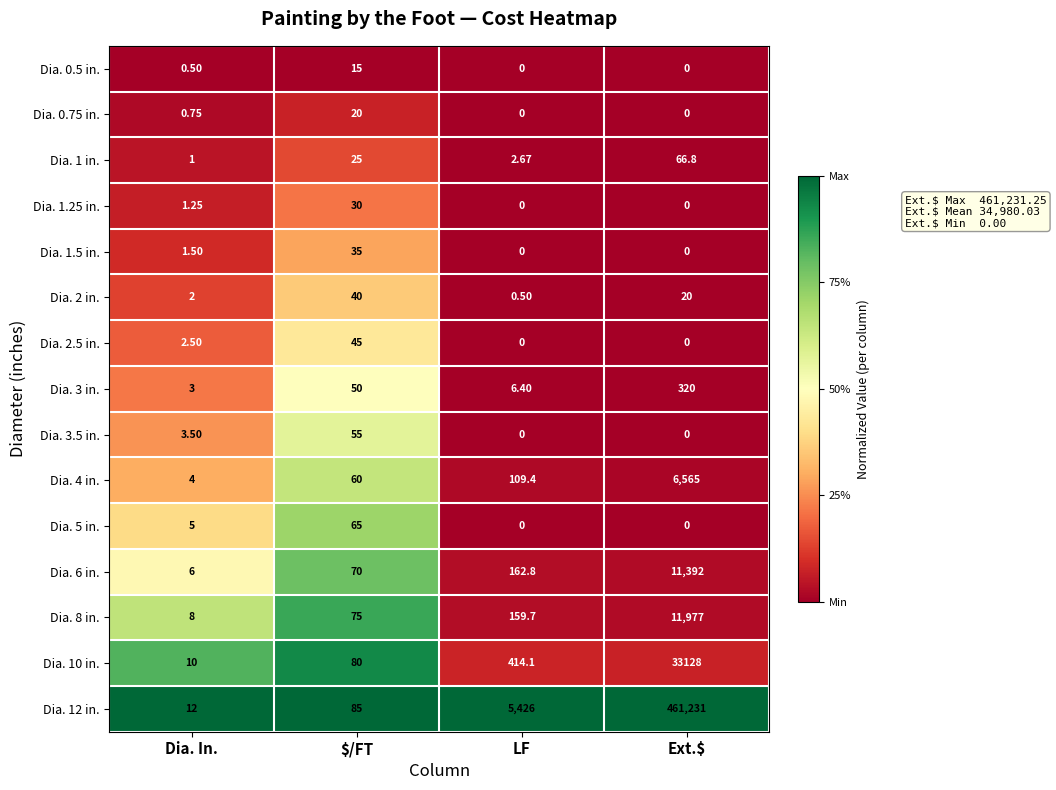

Rank the series by their maximum value, from highest to lowest.

Dia. 12 in., Dia. 10 in., Dia. 8 in., Dia. 6 in., Dia. 4 in., Dia. 3 in., Dia. 1 in., Dia. 5 in., Dia. 3.5 in., Dia. 2.5 in., Dia. 2 in., Dia. 1.5 in., Dia. 1.25 in., Dia. 0.75 in., Dia. 0.5 in.